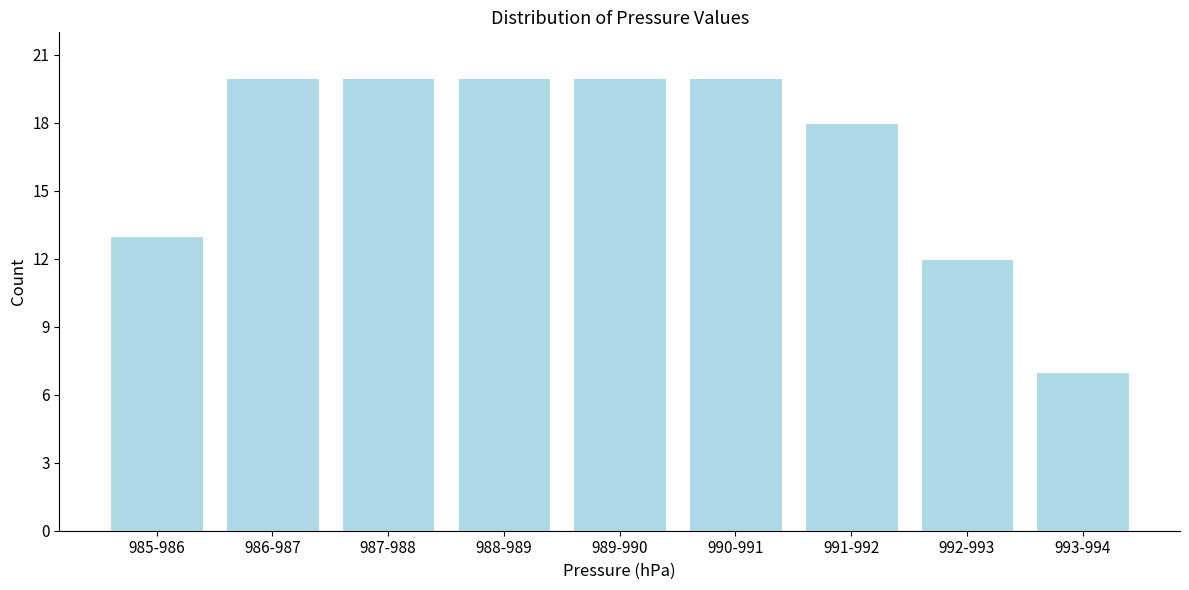

Reading left to right, list all the values displayed in this chart.

985-986=13	986-987=20	987-988=20	988-989=20	989-990=20	990-991=20	991-992=18	992-993=12	993-994=7